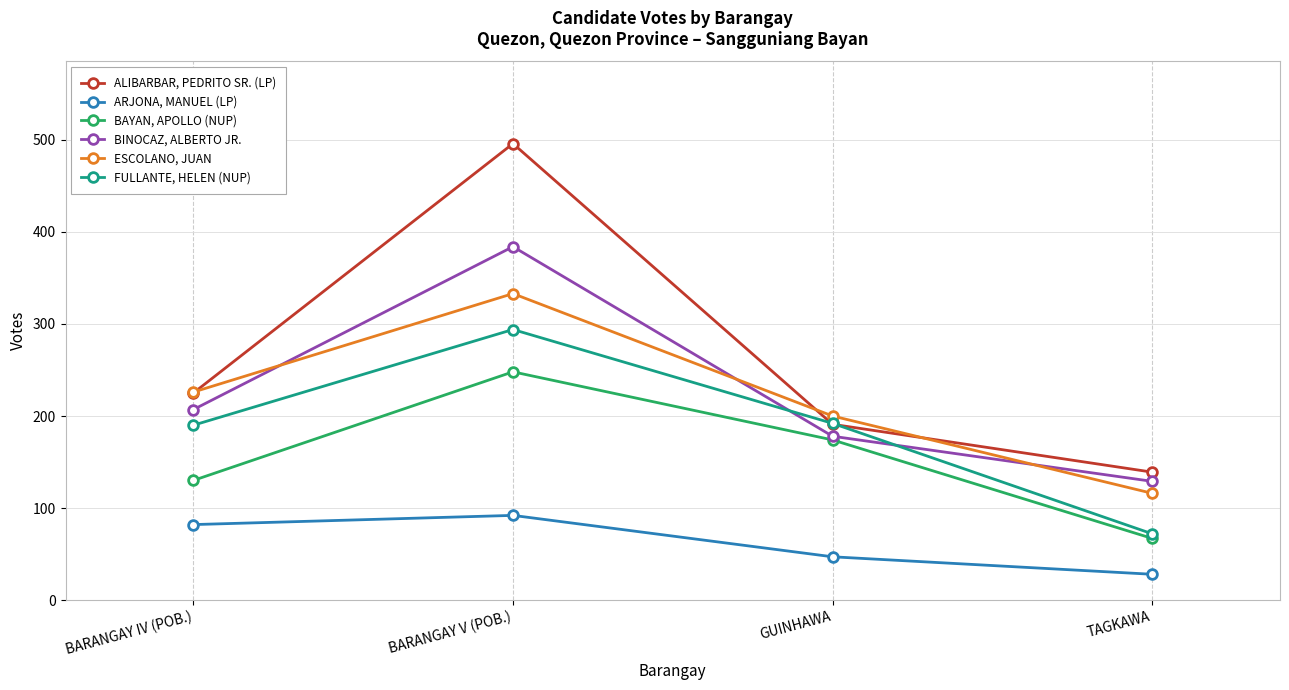

Read the BINOCAZ, ALBERTO JR. value at BARANGAY IV (POB.).

207